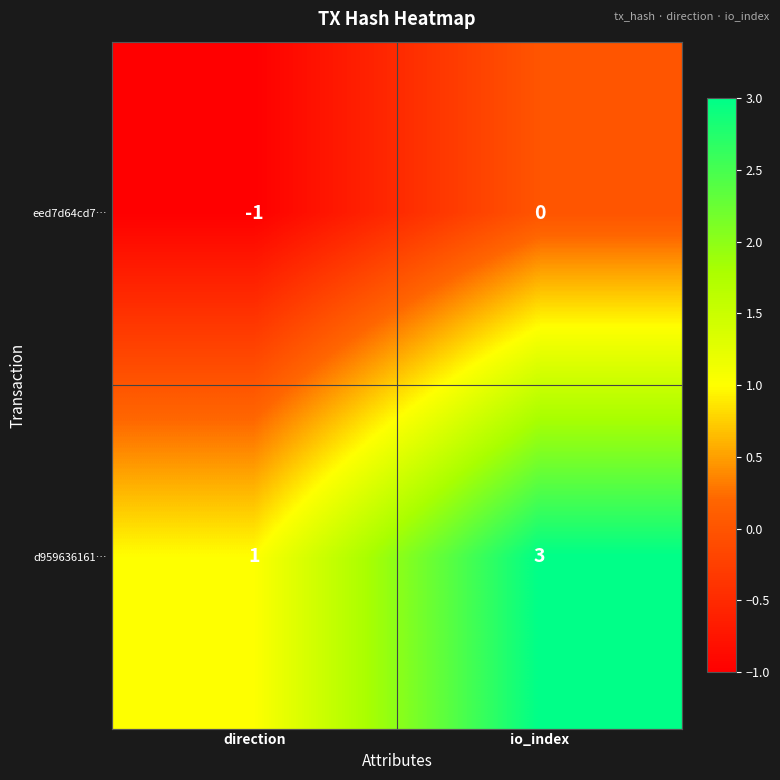

The d959636161… series shows 0 at direction. True or false?

False